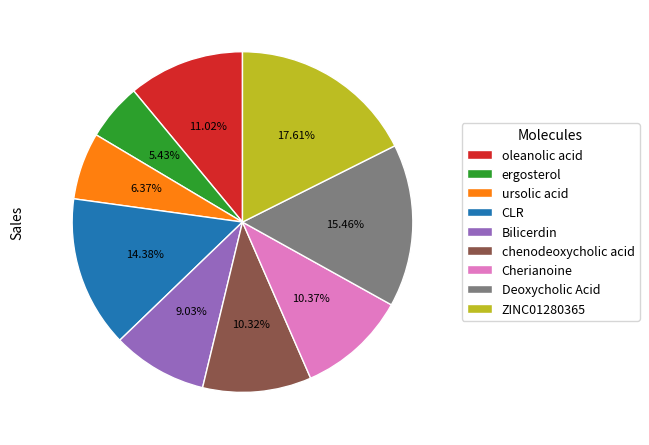

Count the number of slices in the pie.

9